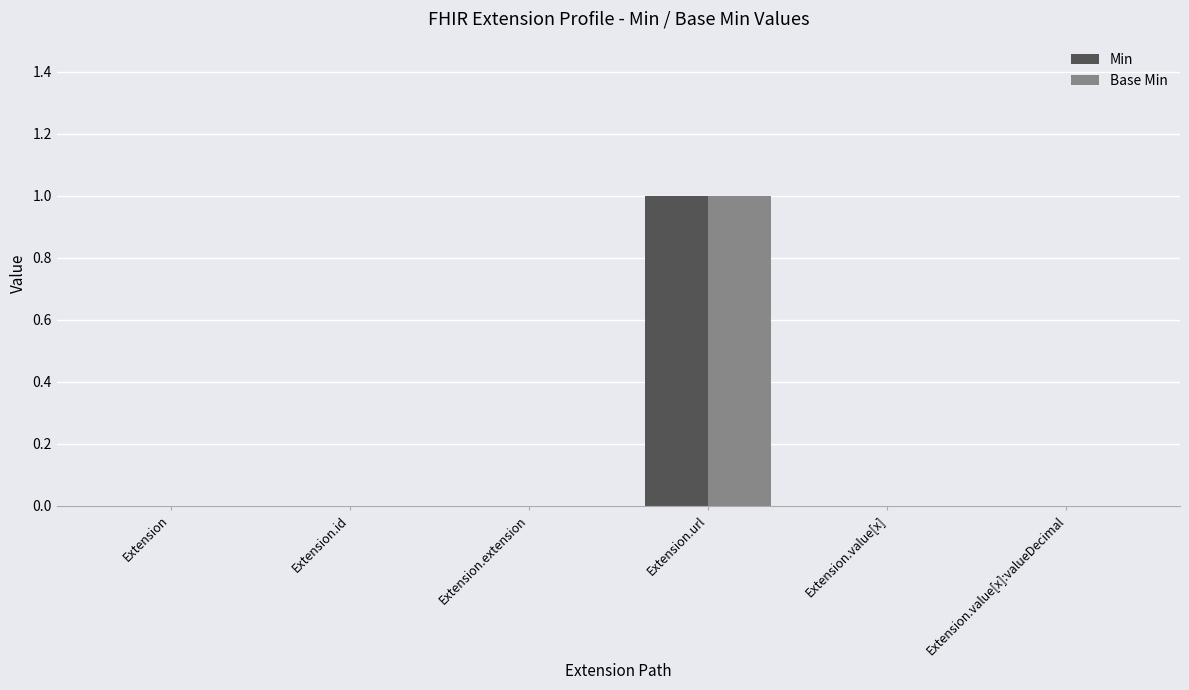

Reading left to right, extract all data points from this chart.

Min: Extension=0	Extension.id=0	Extension.extension=0	Extension.url=1	Extension.value[x]=0	Extension.value[x]:valueDecimal=0
Base Min: Extension=0	Extension.id=0	Extension.extension=0	Extension.url=1	Extension.value[x]=0	Extension.value[x]:valueDecimal=0